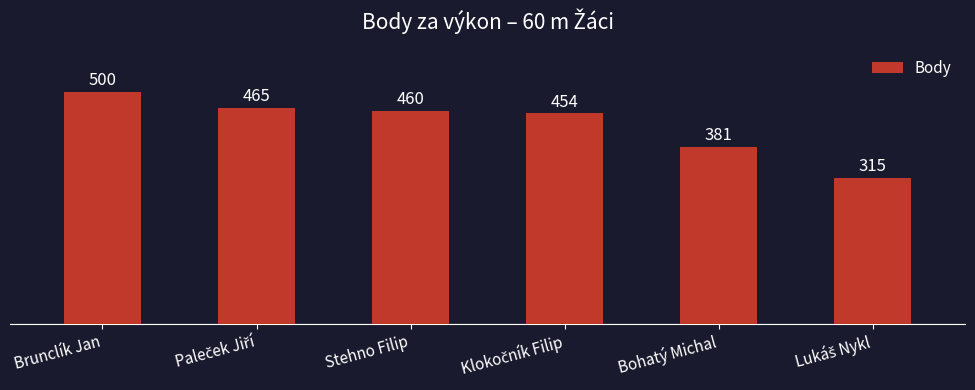

What is the approximate value at Bohatý Michal?

381